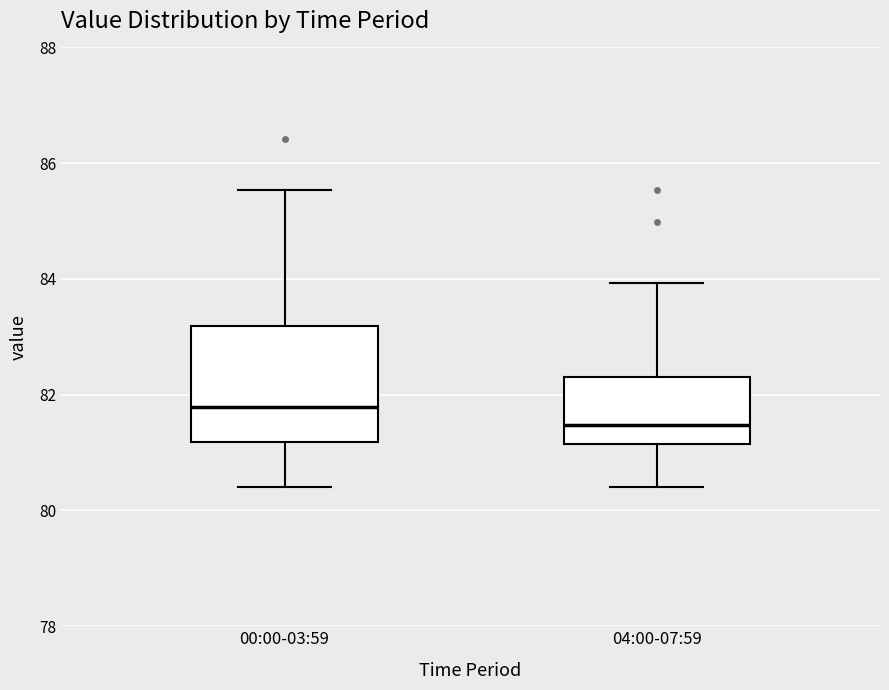

Which box is the tallest, from its lower edge to its upper edge?

00:00-03:59